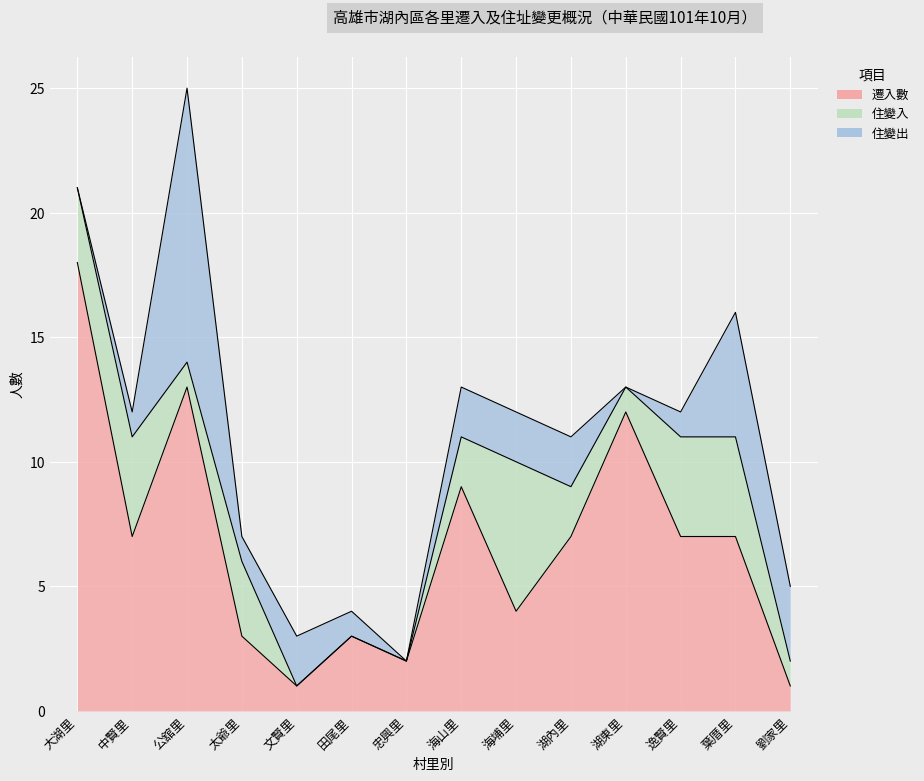

What are all the series names shown in the legend?

遷入數, 住變入, 住變出